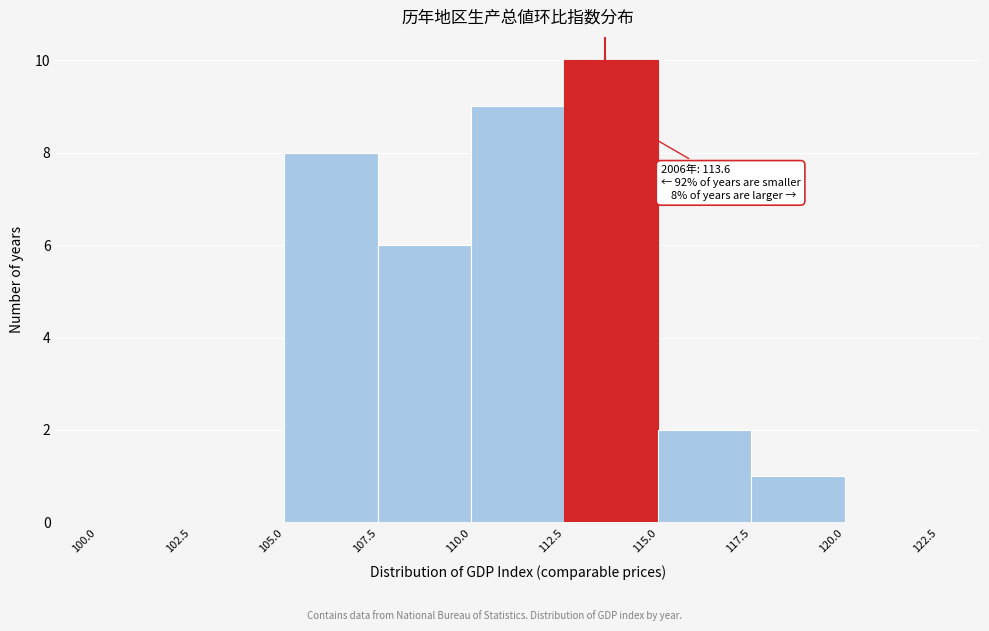

Over which range of the x-axis is the bar tallest?

112.5 to 115.0